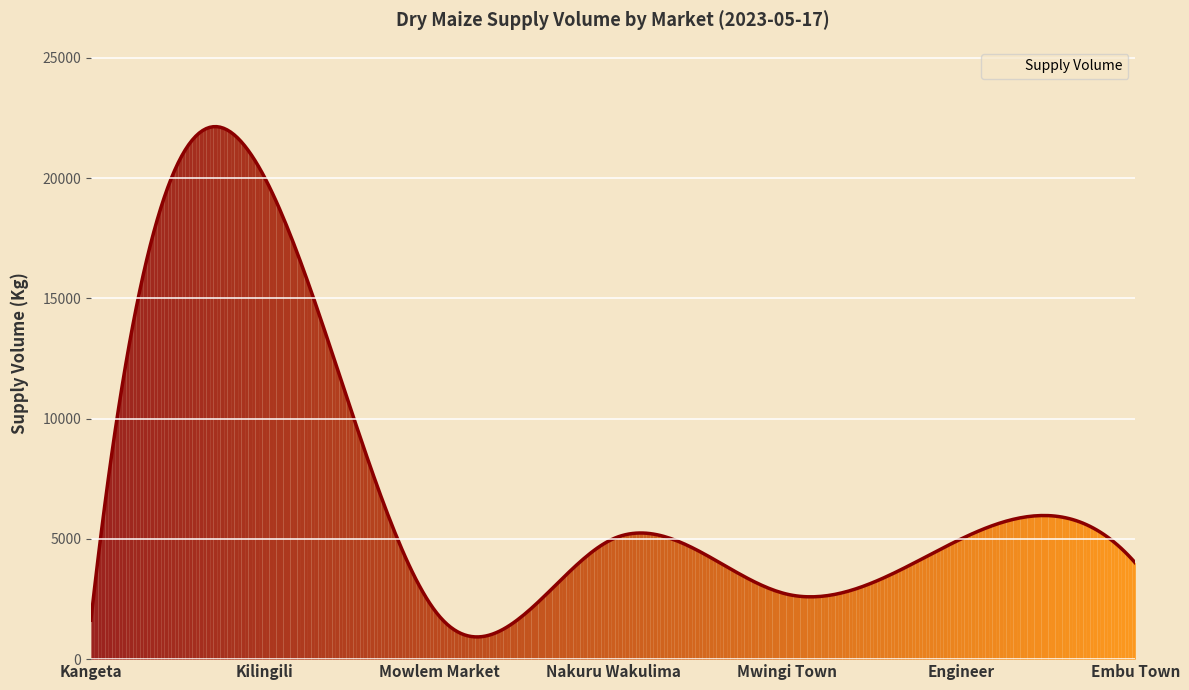

True or false: there are more than 1 points higher than both neighbors.

True